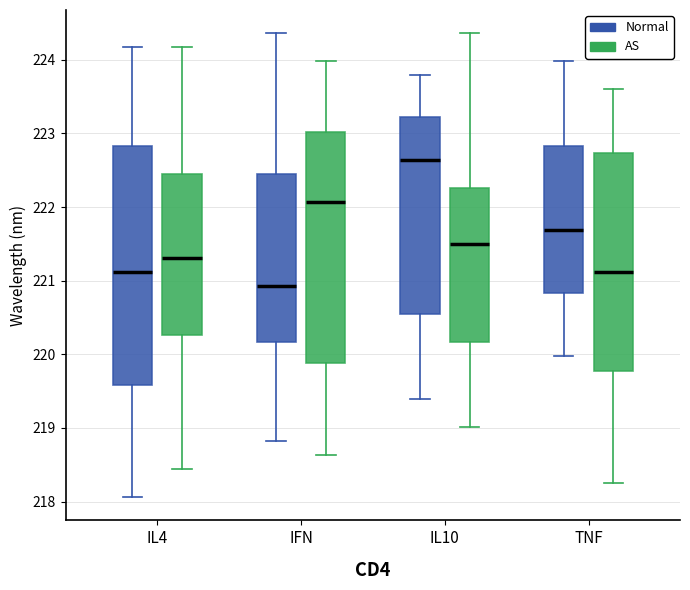

Which box has the lowest median line?

IFN (Normal)